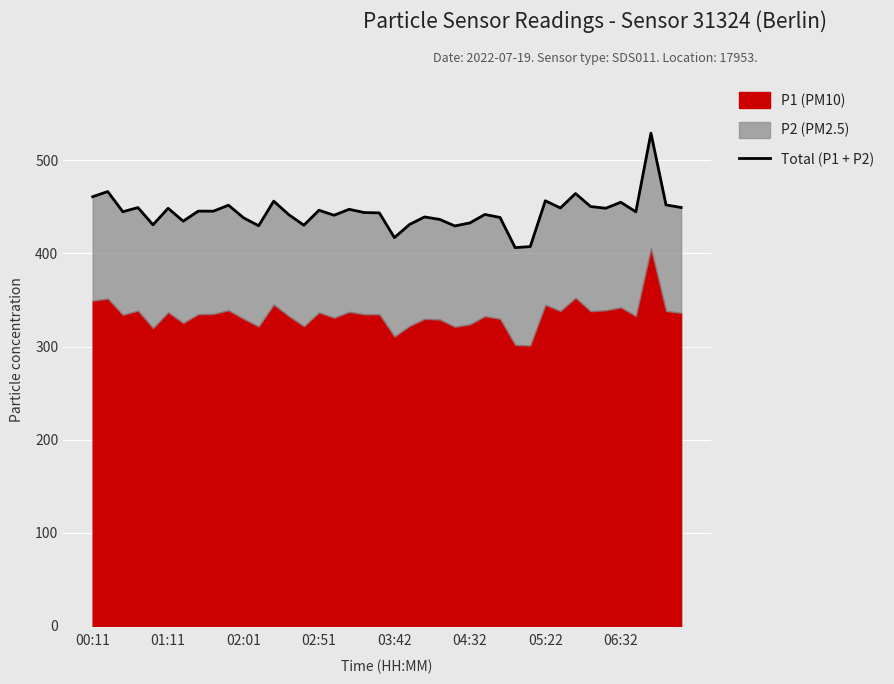

What is the difference between the values at 37 and 21?

98.1